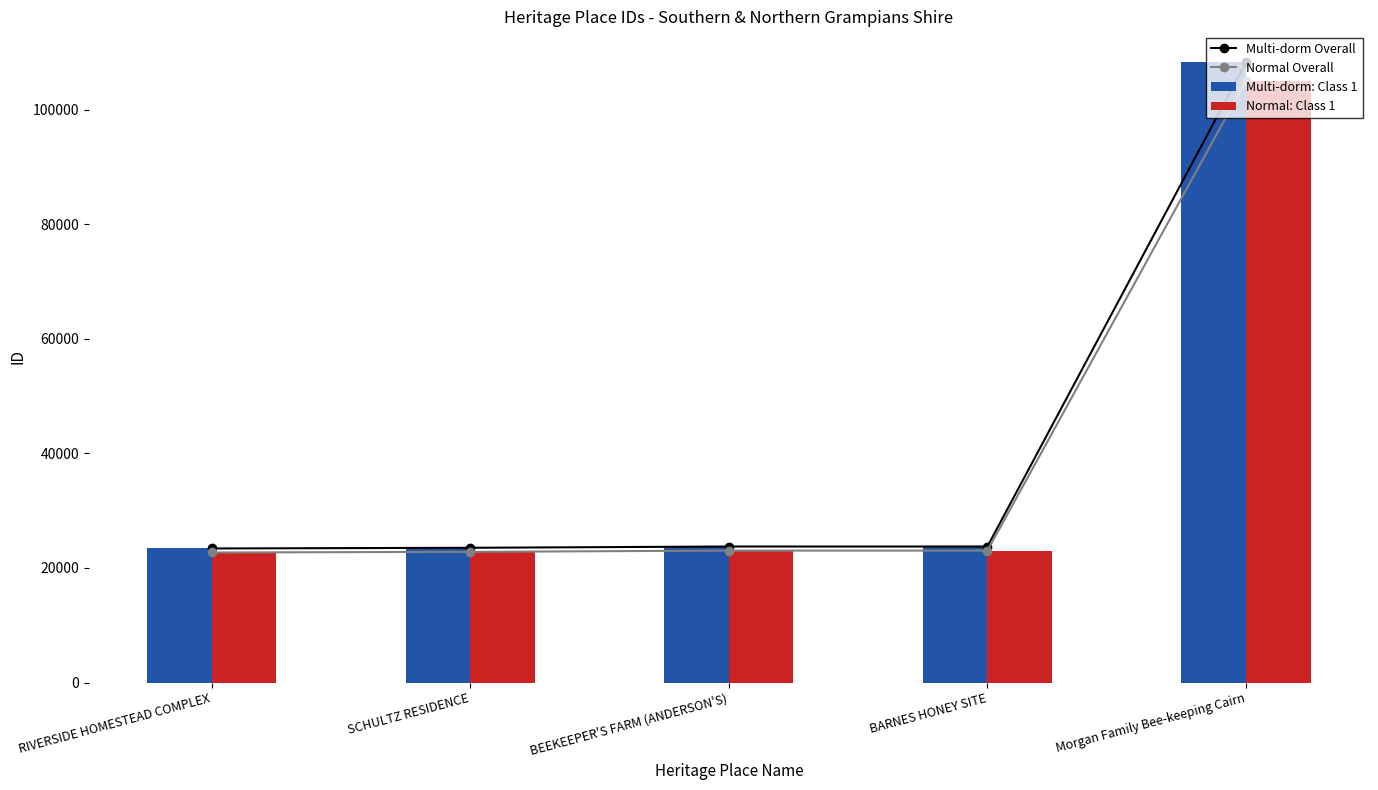

Which series has the largest total across all categories?

Multi-dorm Overall